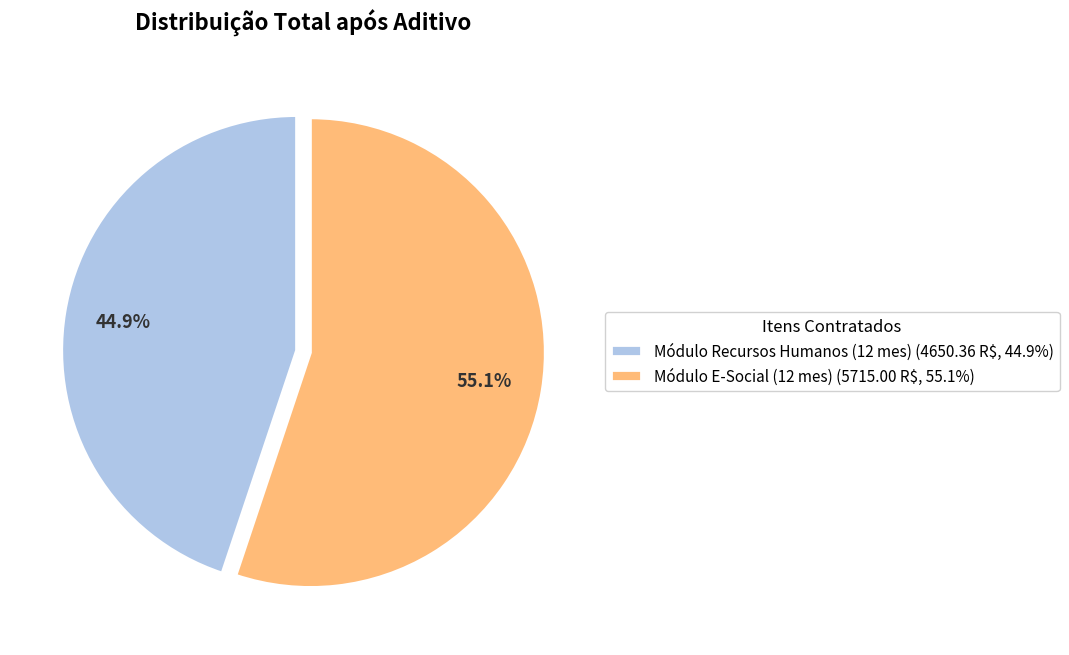

Which has a higher value, Módulo E-Social (12 mes) or Módulo Recursos Humanos (12 mes)?

Módulo E-Social (12 mes)